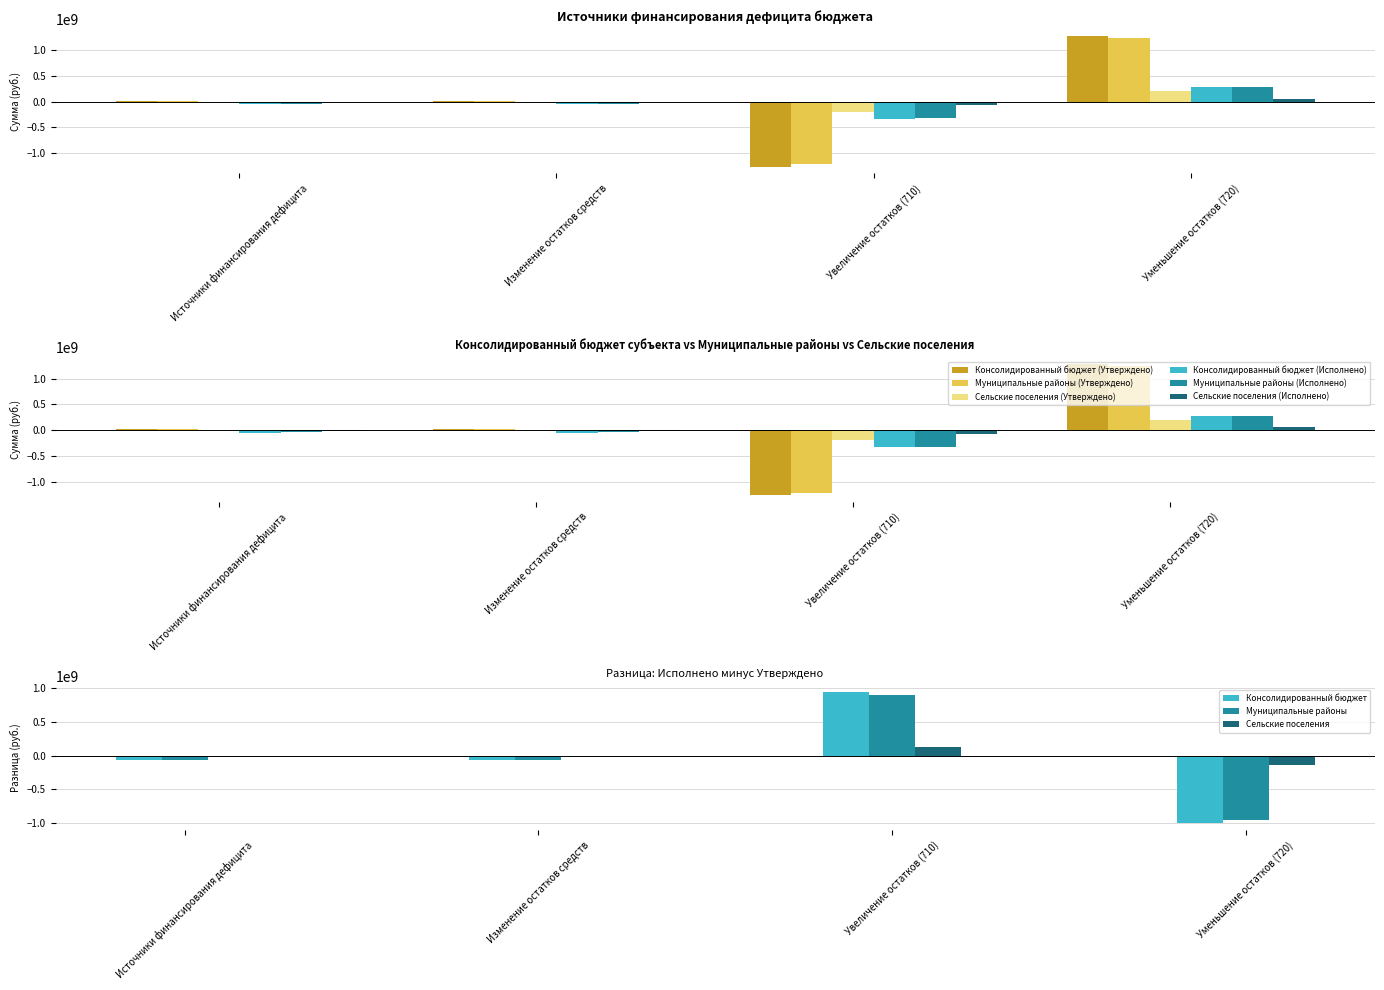

Is it true that Муниципальные районы (Утверждено) equals -1216914063.5 at Увеличение остатков (710)?

True